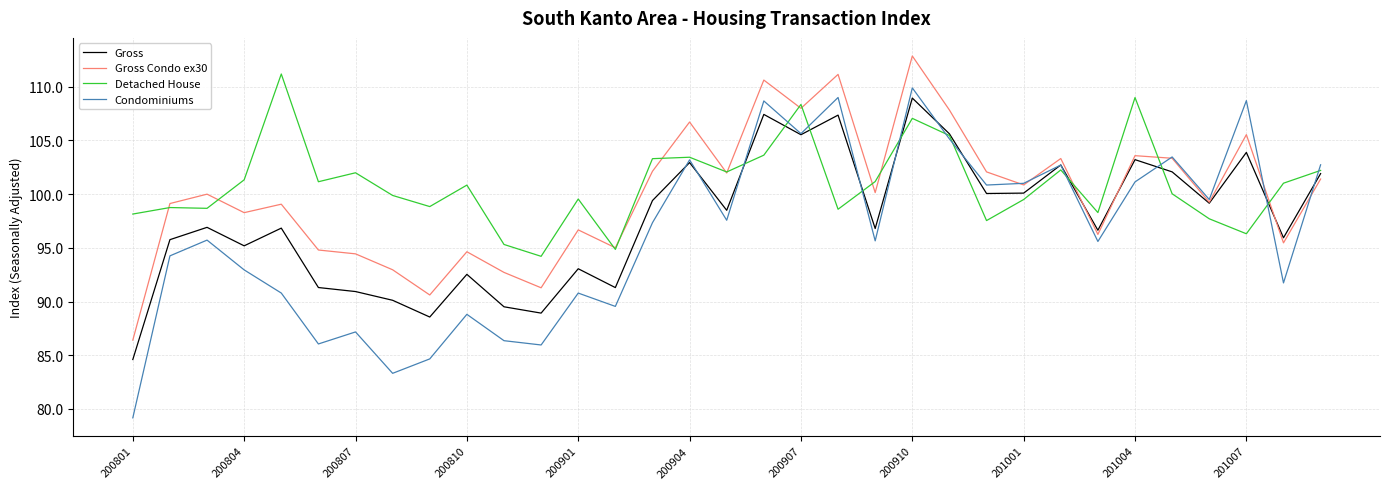

How many categories are shown in the chart?

33